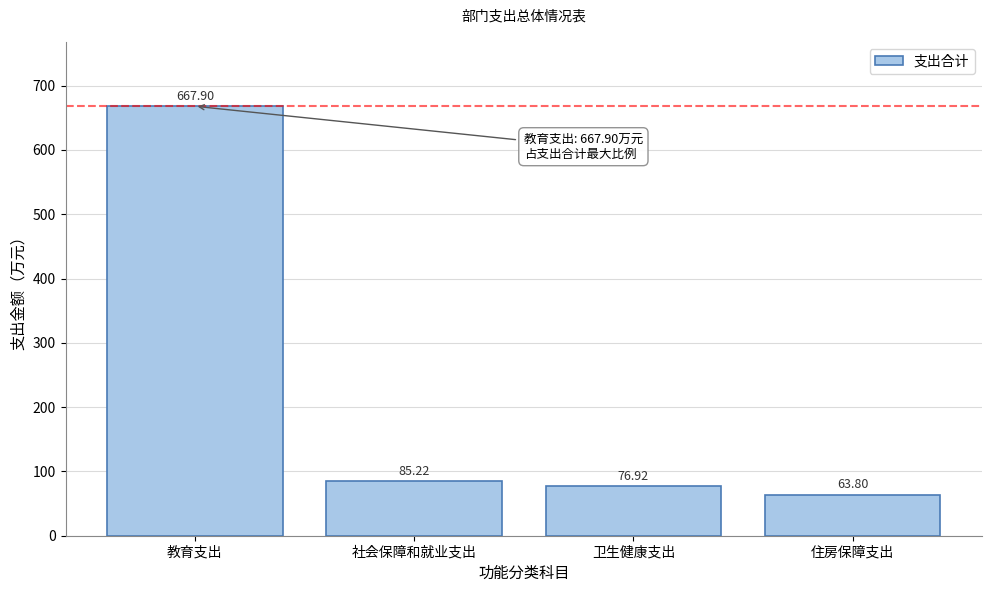

What is the label of the 2nd bar from the right?

卫生健康支出